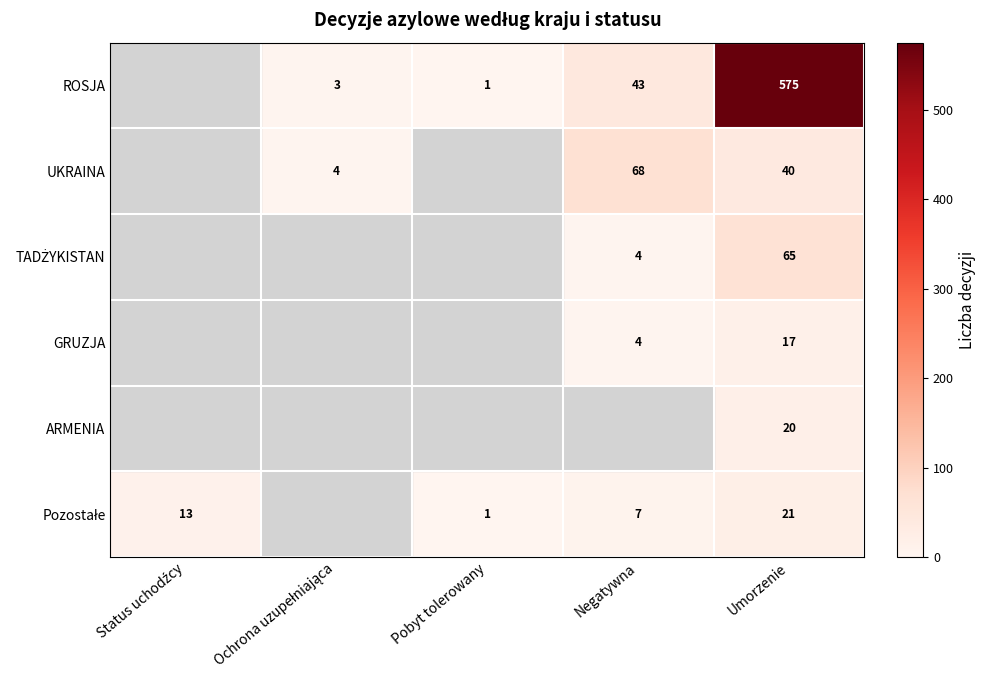

At which label is ROSJA closest to 287?

Negatywna